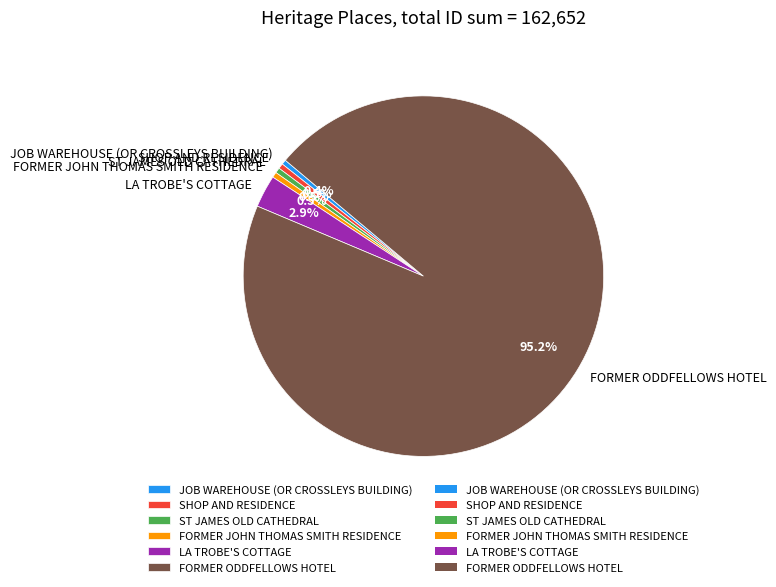

To the nearest percent, what is the difference between the largest and smallest slice percentages?

95%